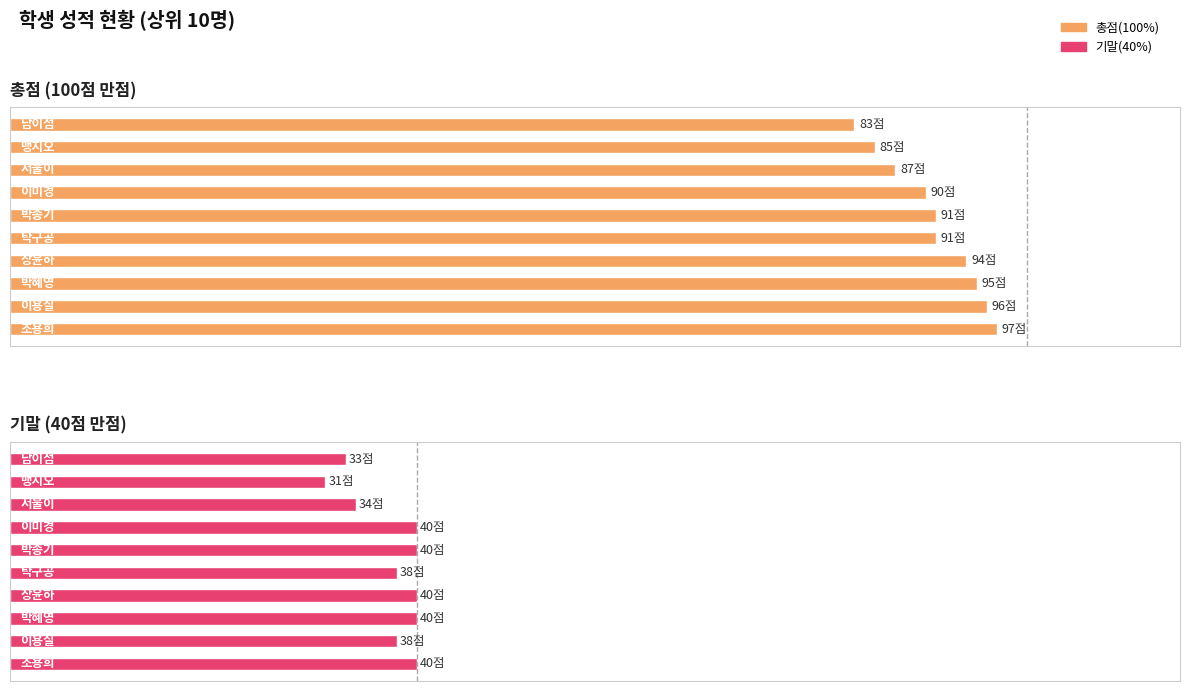

Rank the series by their average value, from lowest to highest.

기말(40%), 총점(100%)